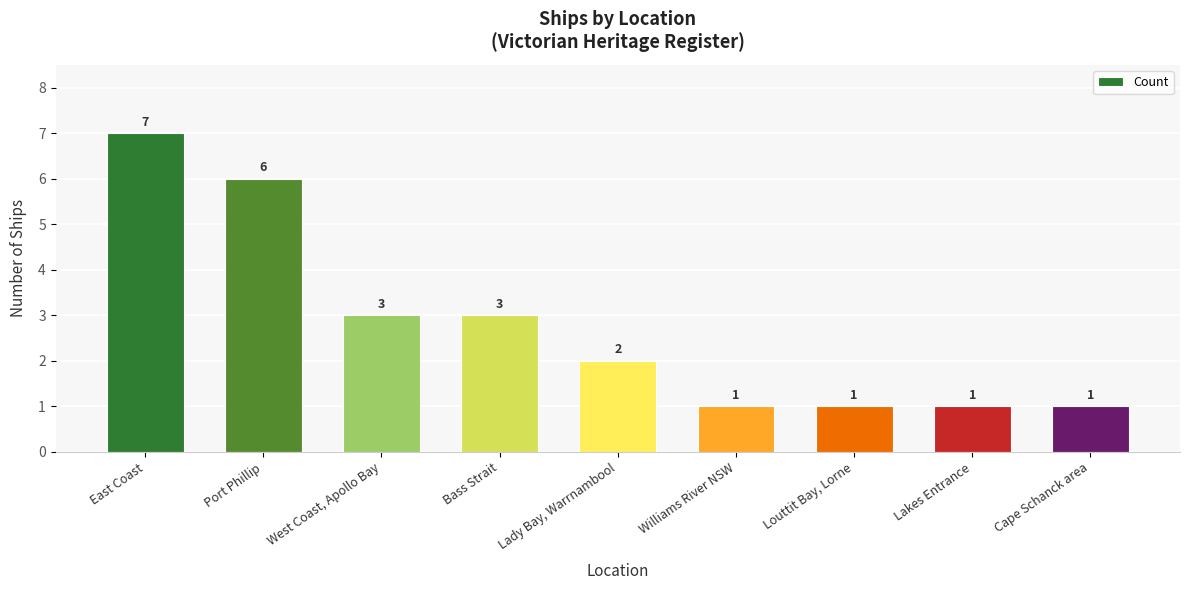

What is the change in value from Port Phillip to Williams River NSW?

-5